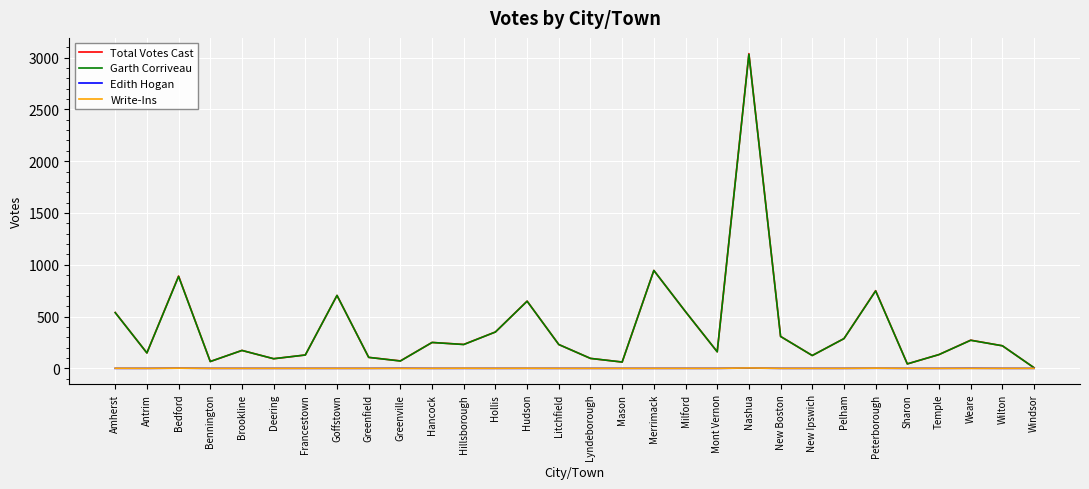

Is it true that Garth Corriveau equals 230 at Hillsborough?

True